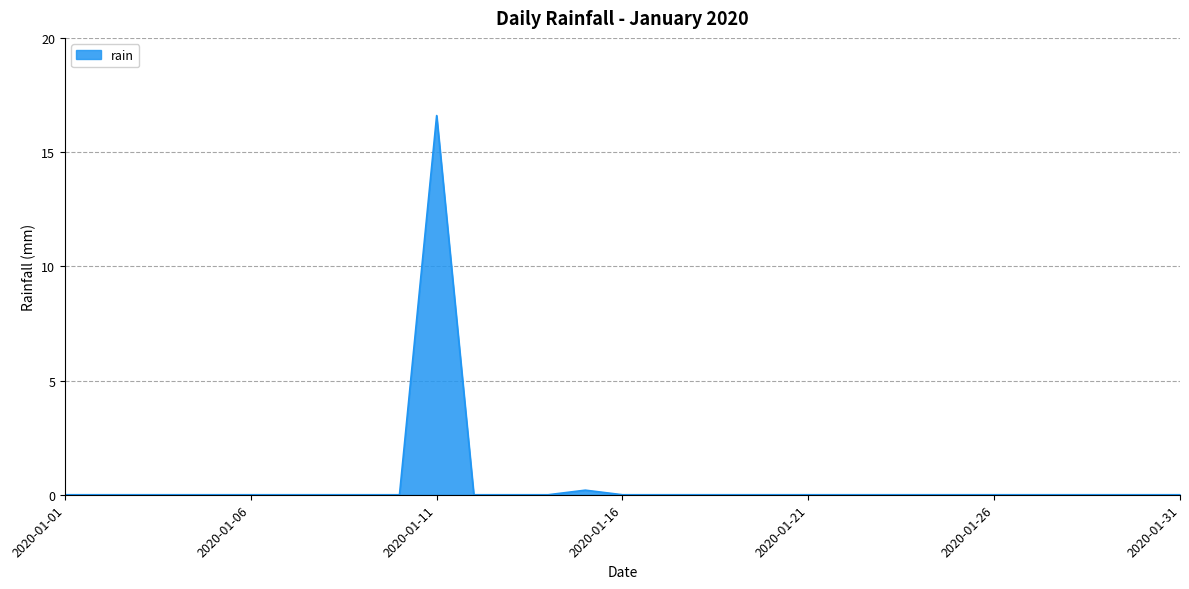

What is the maximum value shown in the chart?

16.6